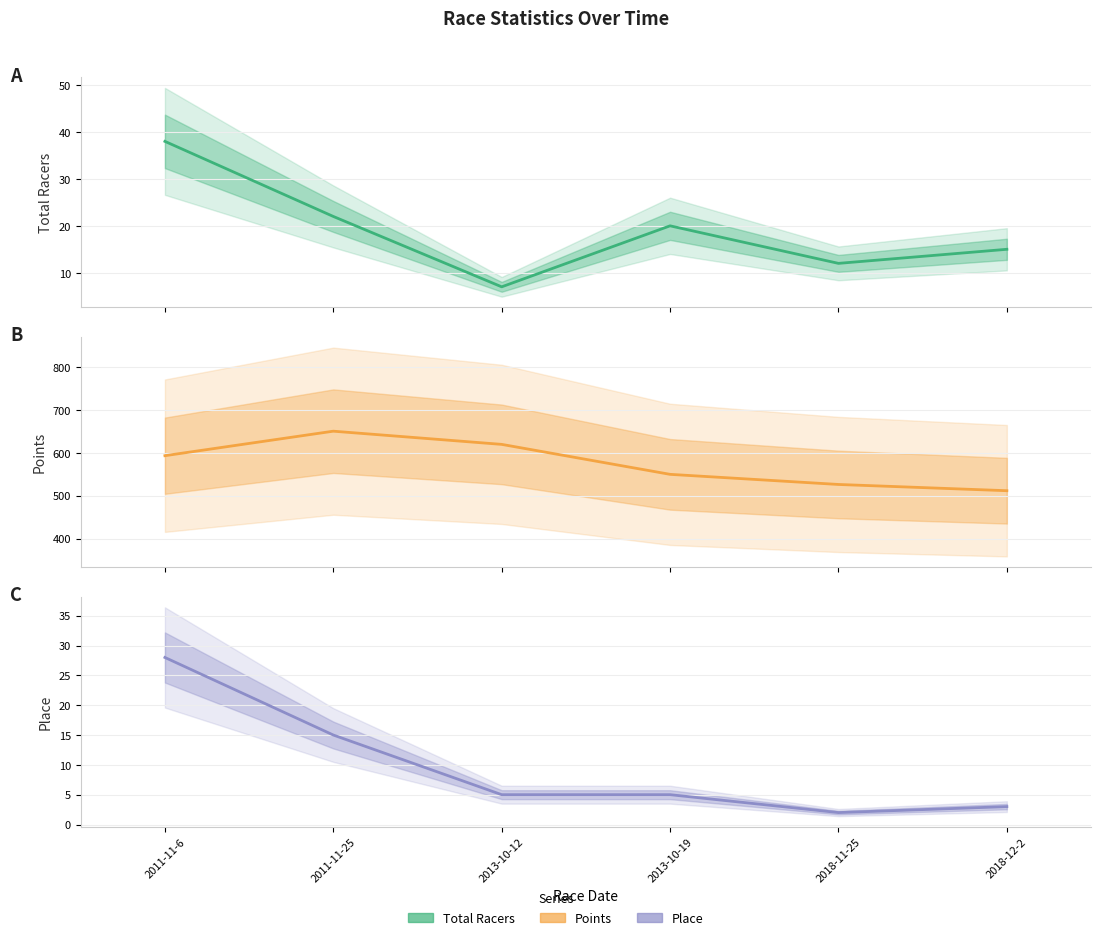

At which category is the sum across all series the highest?

2011-11-25